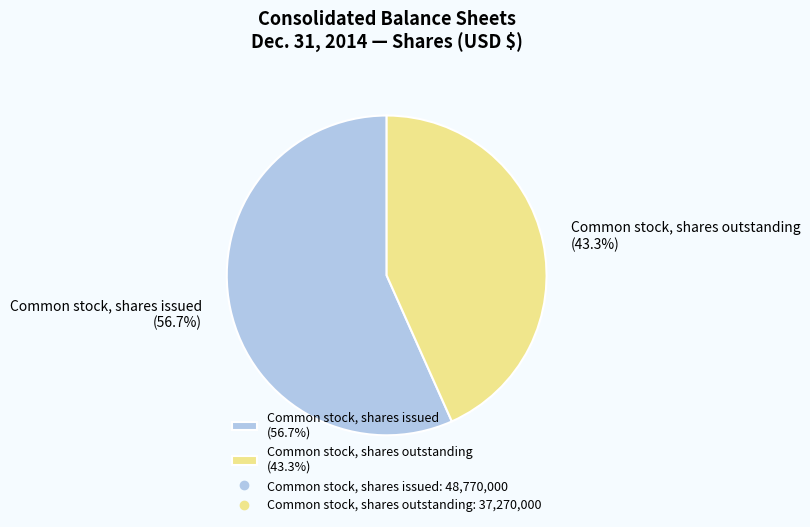

What is the largest slice in the pie chart?

Common stock, shares issued (56.7%)